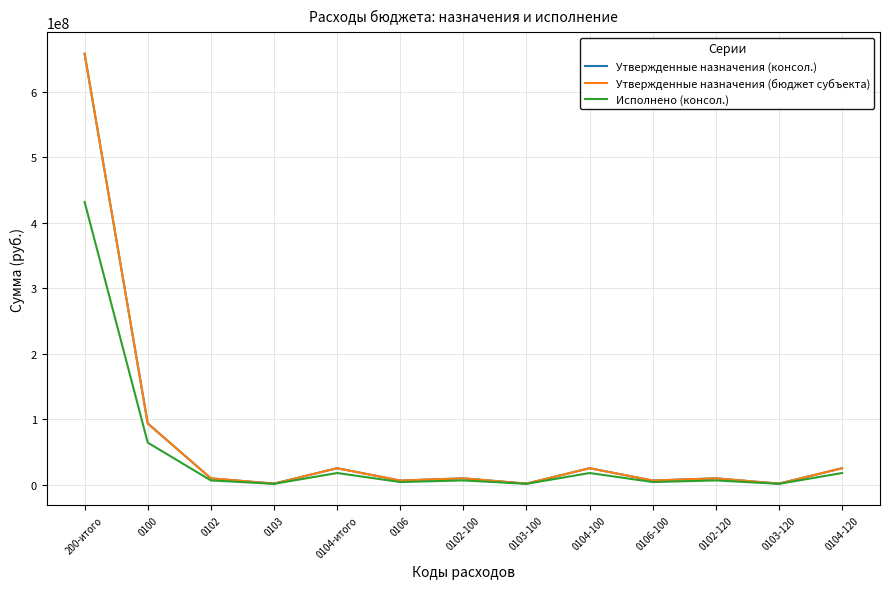

Does the chart display data point markers on the line(s)?

No